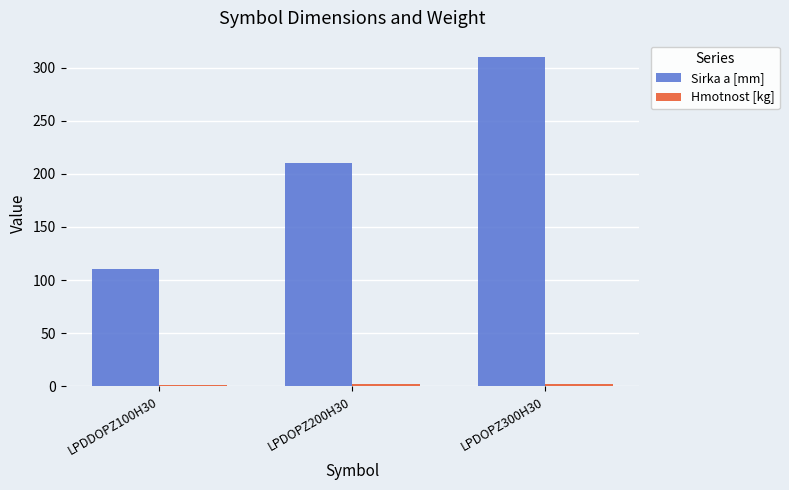

Is it true that Sirka a [mm] equals 317.5 at LPDOPZ200H30?

False